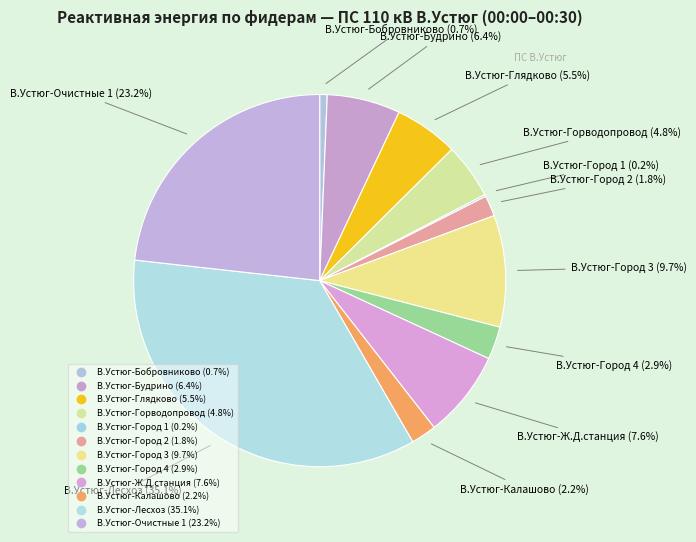

Is it true that В.Устюг-Ж.Д.станция is 1% of the pie?

False